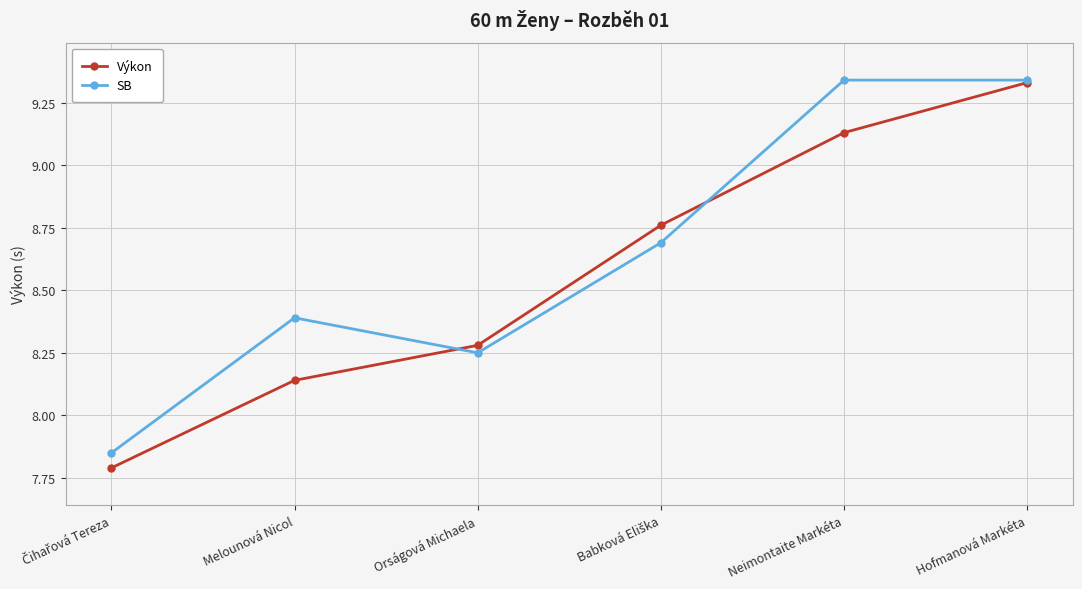

Where is the first local minimum for SB?

Orságová Michaela